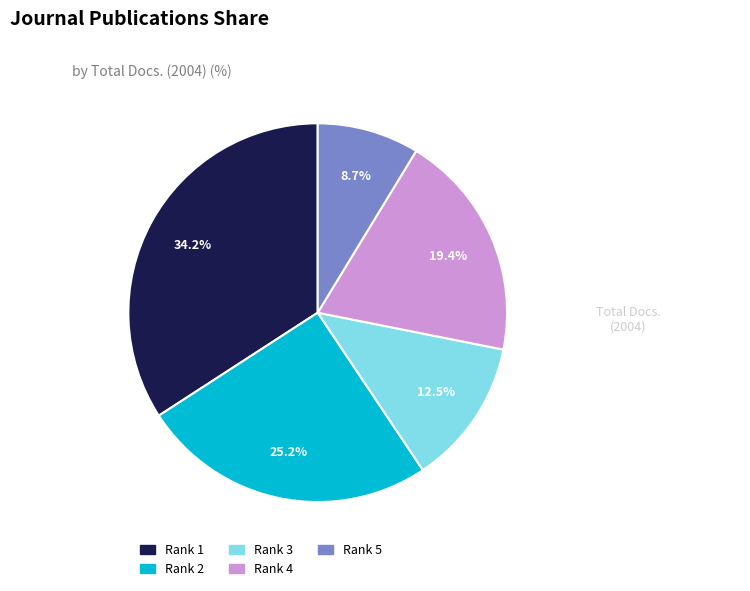

How many segments does this pie chart have?

5